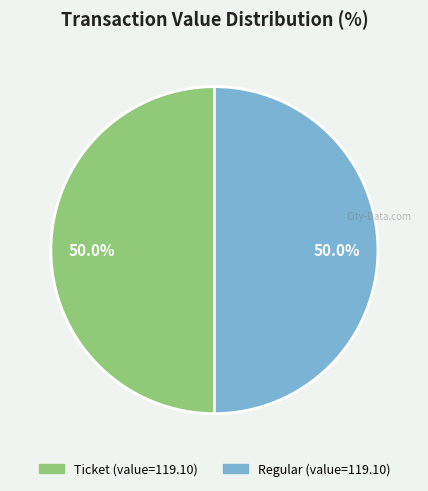

What is the ratio of the value at Ticket to the value at Regular?

1.0